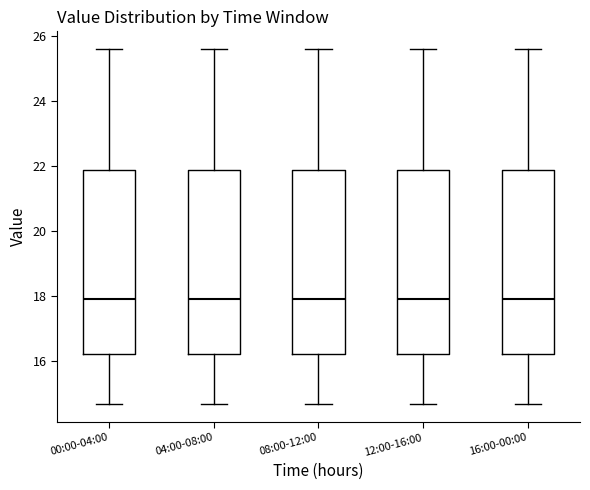

Reading left to right, read every box against the y-axis: the position of its median line, the range the box covers, and the ends of its whiskers. The values are not printed on the chart, so give them approximately, as read against the axis.

00:00-04:00: median 18.0, box 16.2 to 21.8, whiskers 14.6 to 25.6
04:00-08:00: median 18.0, box 16.2 to 21.8, whiskers 14.6 to 25.6
08:00-12:00: median 18.0, box 16.2 to 21.8, whiskers 14.6 to 25.6
12:00-16:00: median 18.0, box 16.2 to 21.8, whiskers 14.6 to 25.6
16:00-00:00: median 18.0, box 16.2 to 21.8, whiskers 14.6 to 25.6